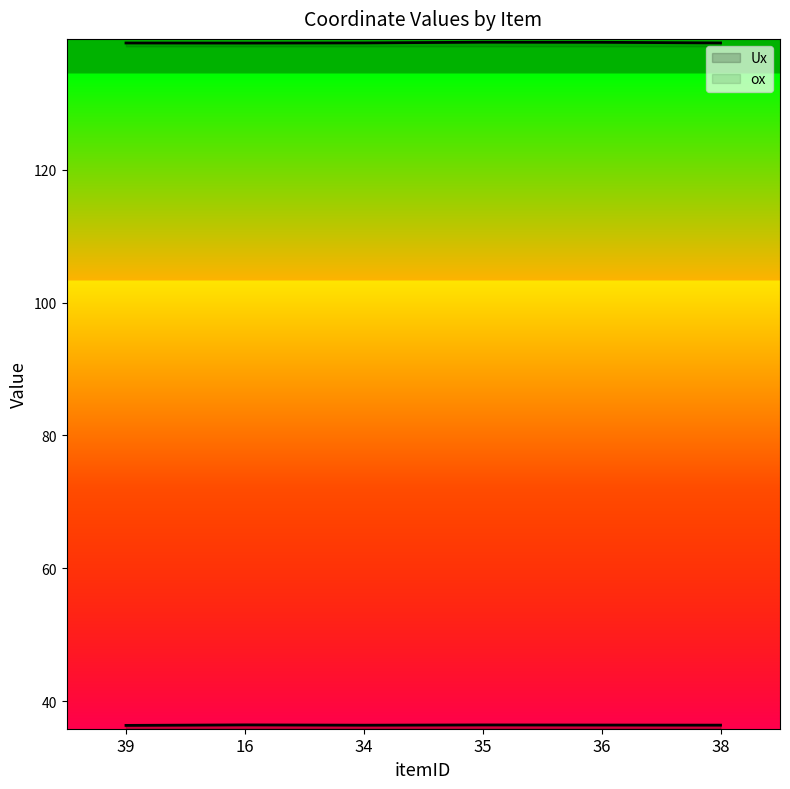

At how many categories does at least one series exceed 102?

6